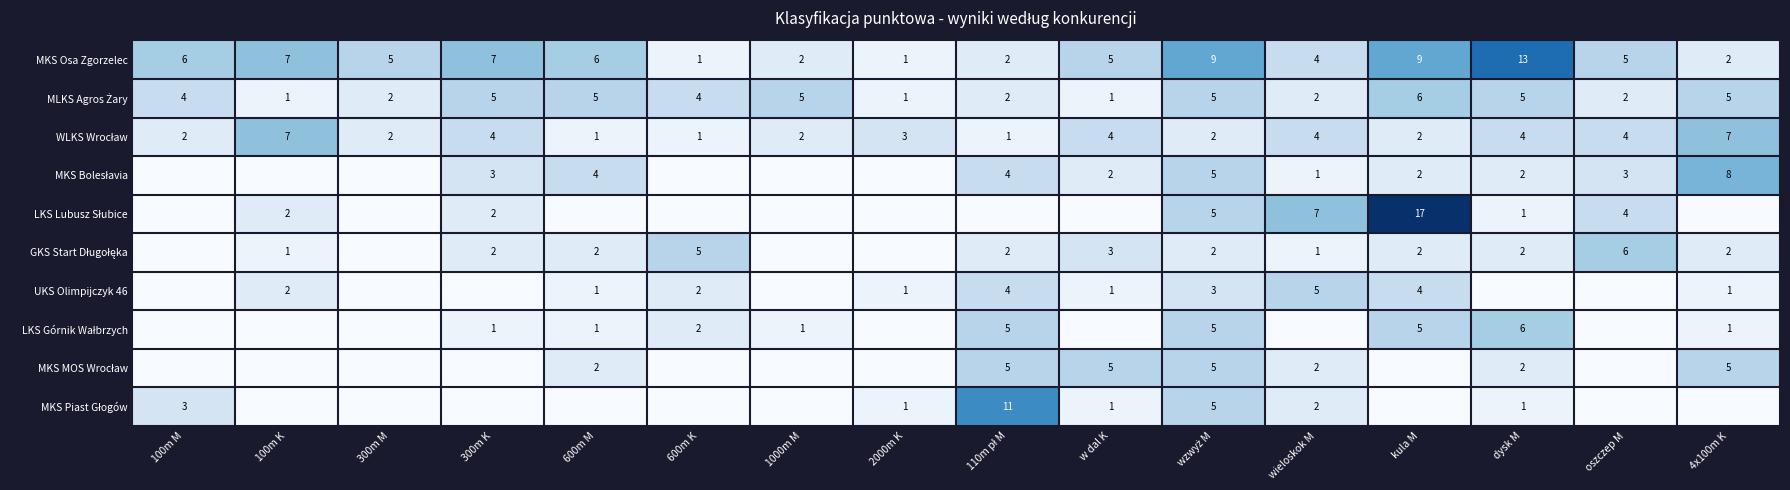

The MKS Osa Zgorzelec series shows 5 at w dal K. True or false?

True